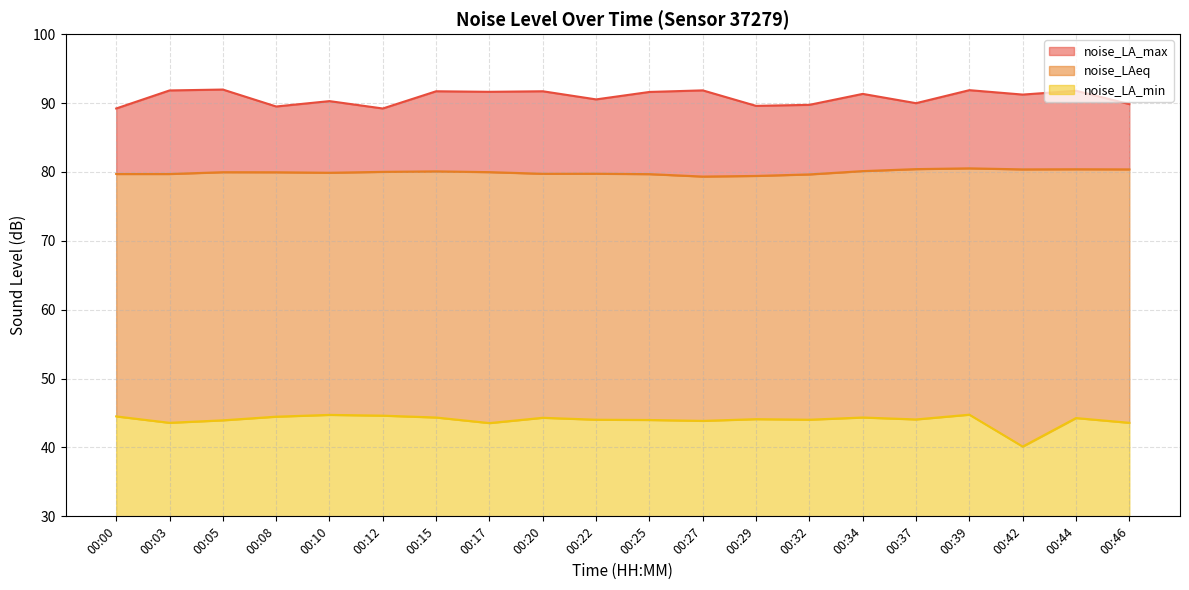

Does the chart display data point markers on the line(s)?

No